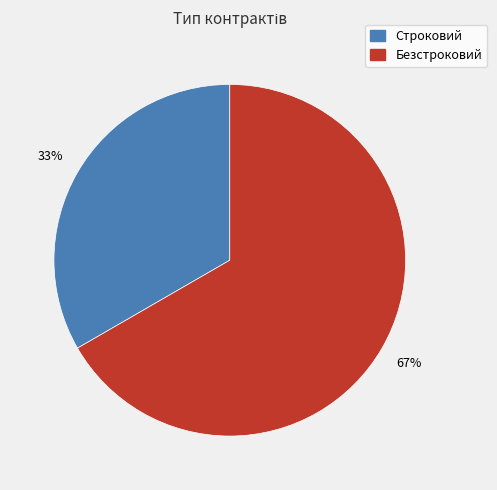

To the nearest percent, what is the combined percentage of Безстроковий and Строковий?

100%